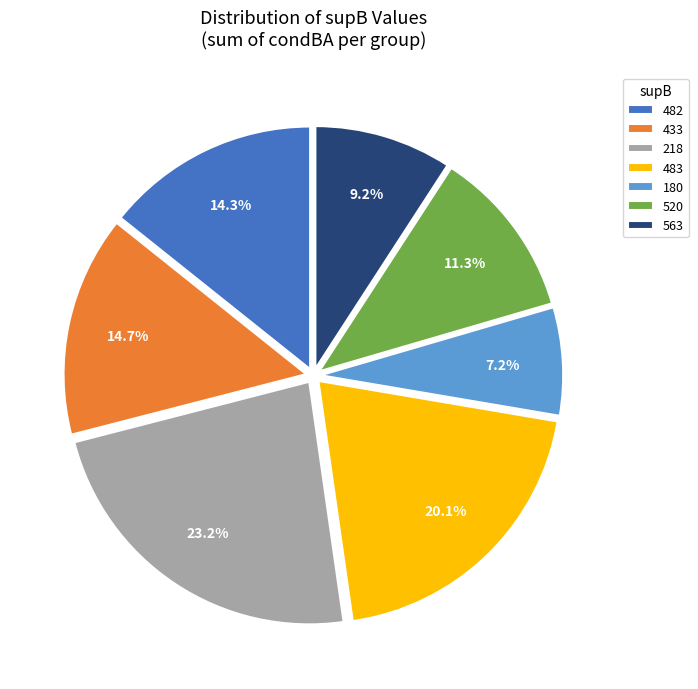

What percentage is the 563 slice, to the nearest percent?

9%